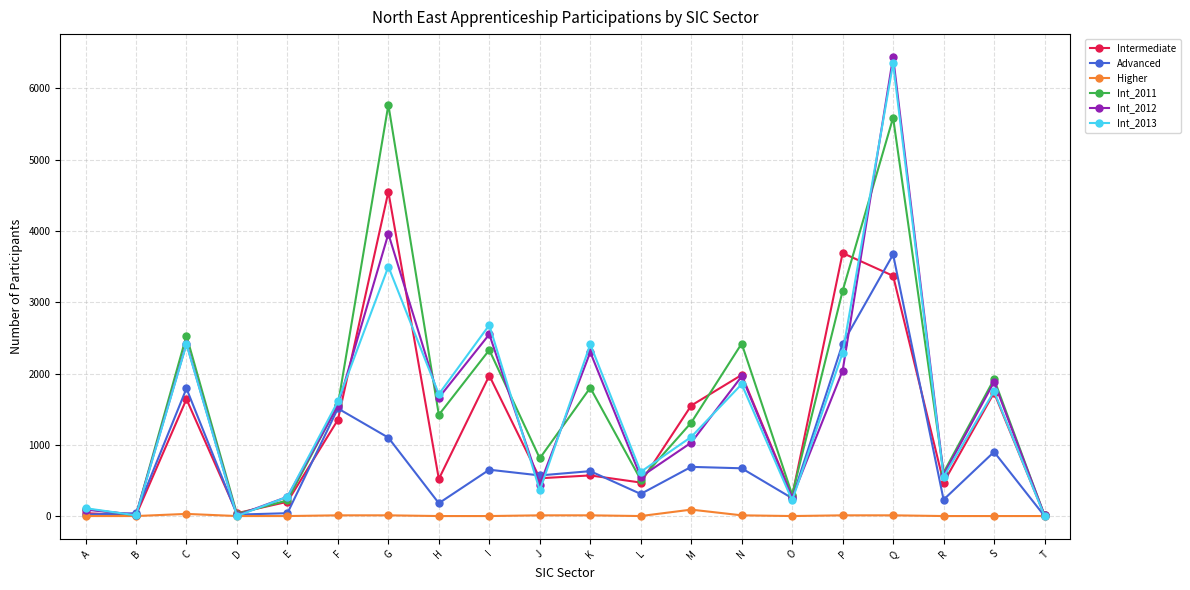

Which series has the largest total across all categories?

Int_2011